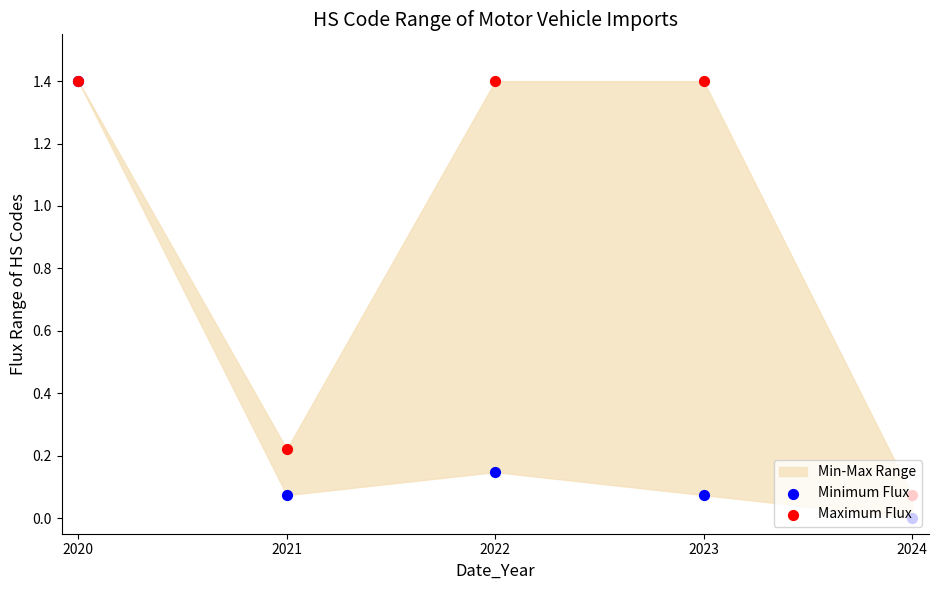

Which series reaches the minimum Y coordinate?

Minimum Flux